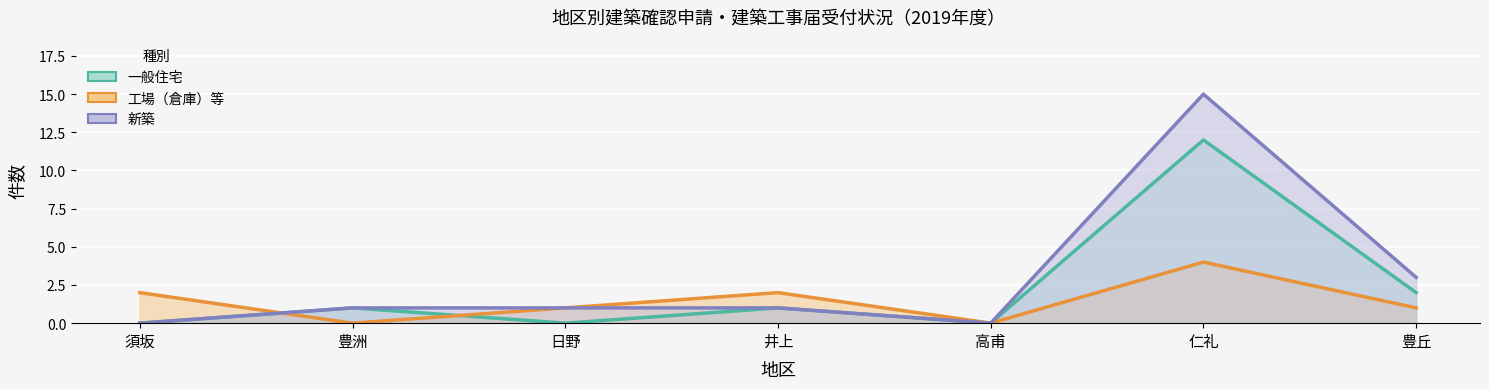

Between which two adjacent categories do 工場（倉庫）等 and 新築 first intersect?

須坂 and 豊洲